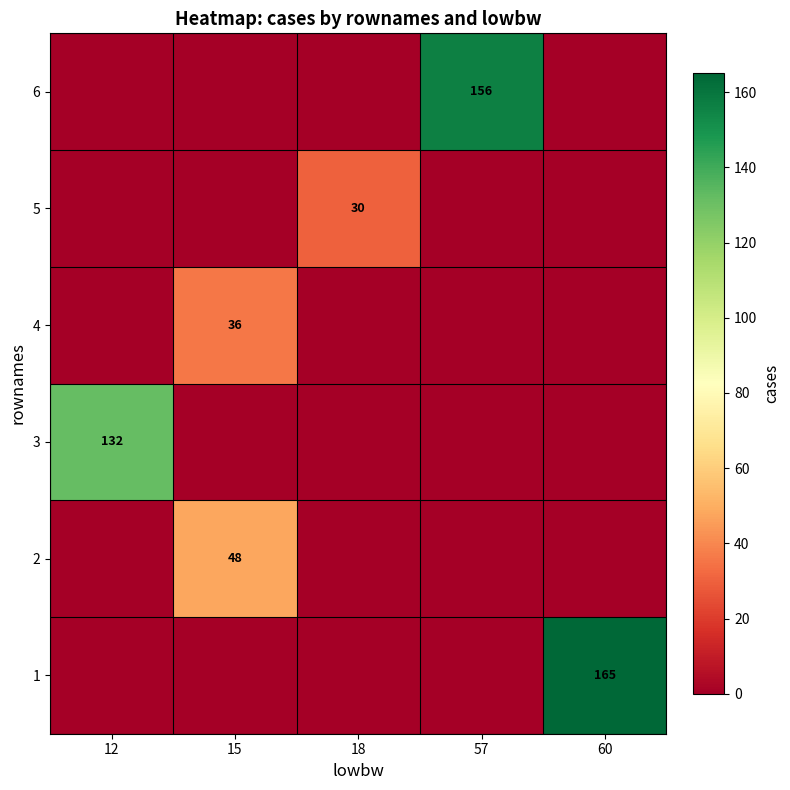

True or false: 4 has a value of 54 at 15.

False